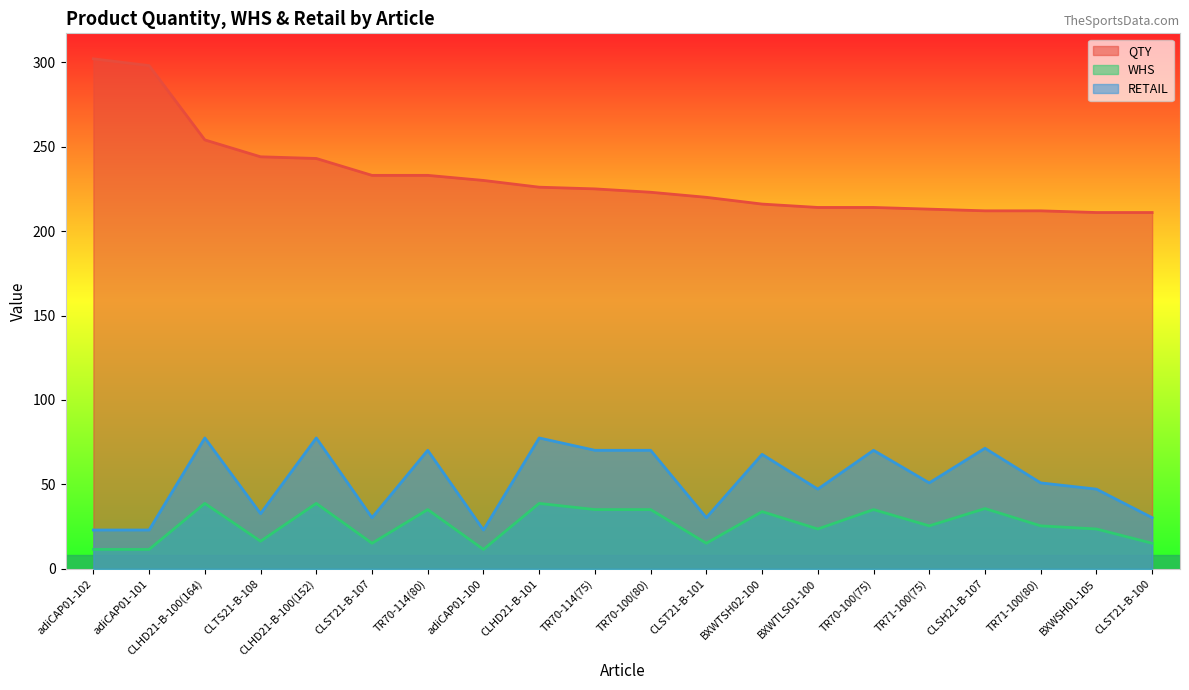

True or false: WHS has more than 2 interior local peaks.

True